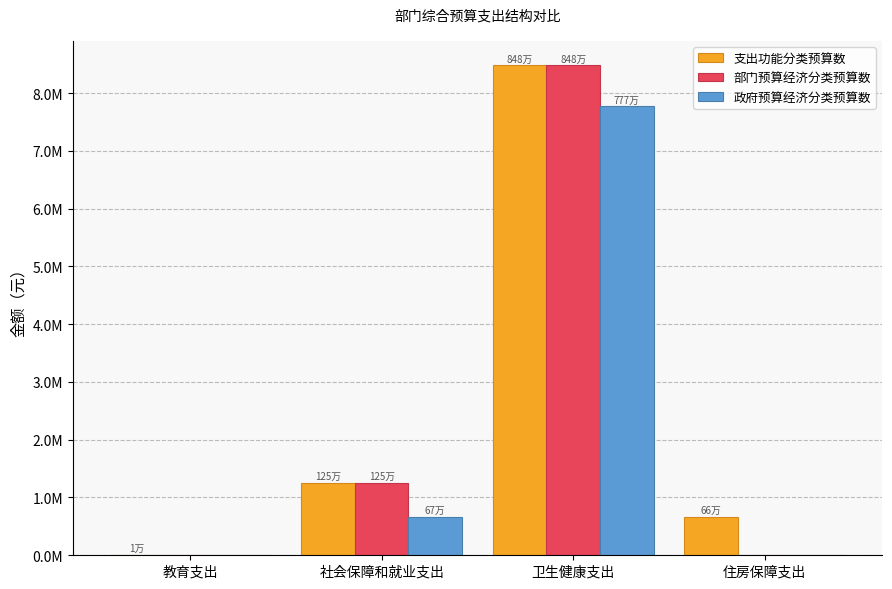

What are all the series names shown in the legend?

支出功能分类预算数, 部门预算经济分类预算数, 政府预算经济分类预算数